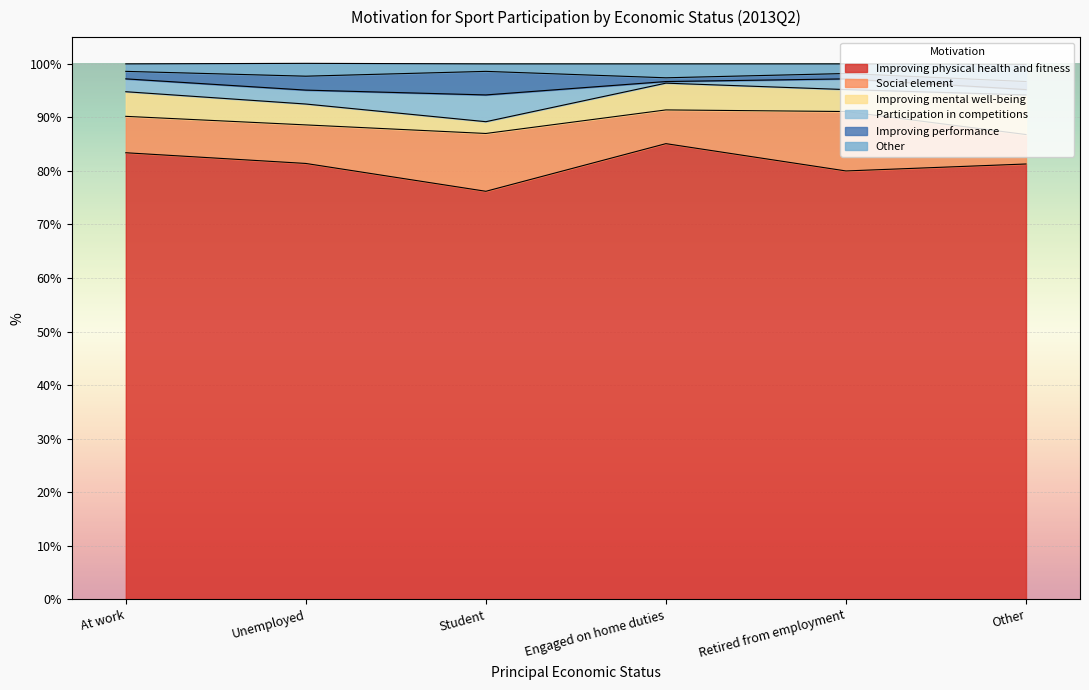

How many data points does each series have?

6